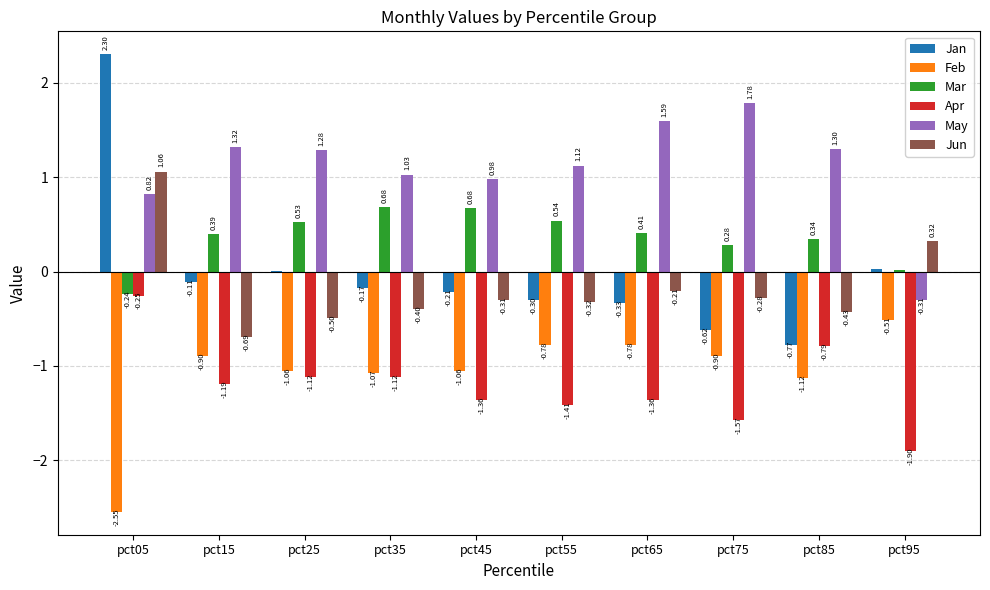

What is the sum of the May values at pct15 and pct45?

2.3